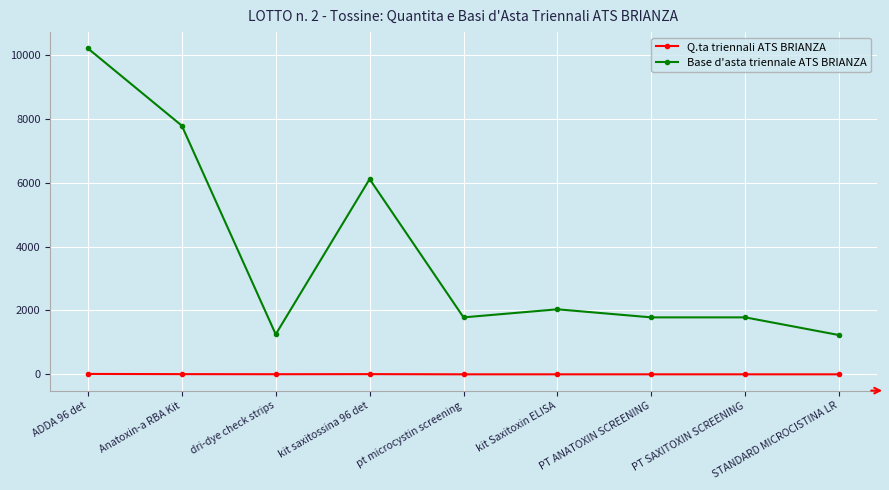

At which category is the sum across all series the highest?

ADDA 96 det